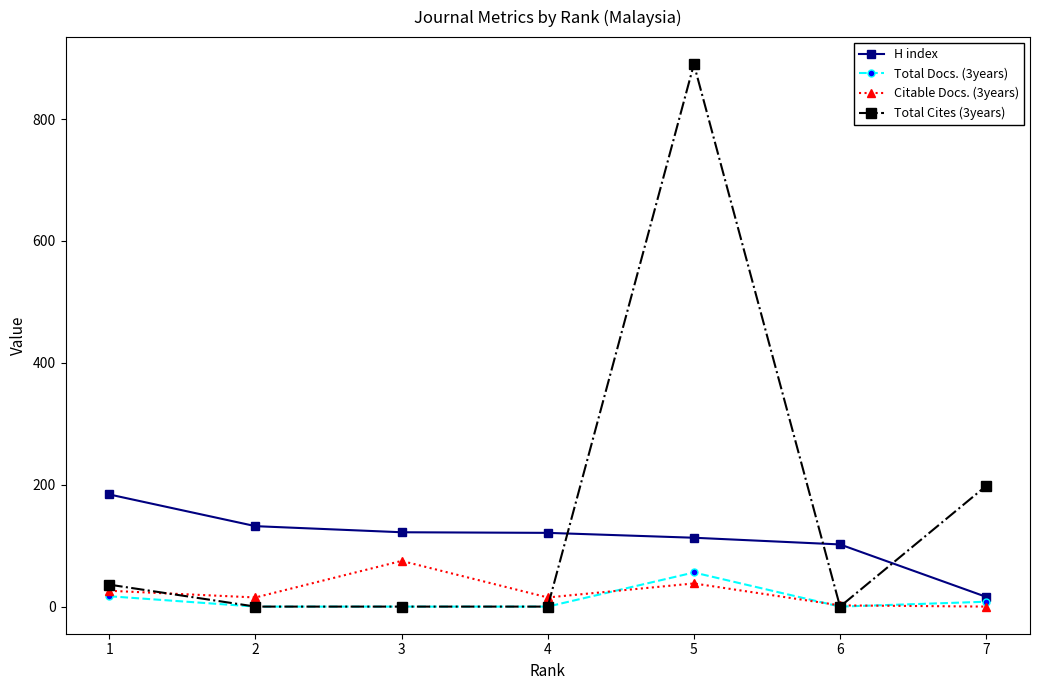

Which series has the widest spread of values?

Total Cites (3years)